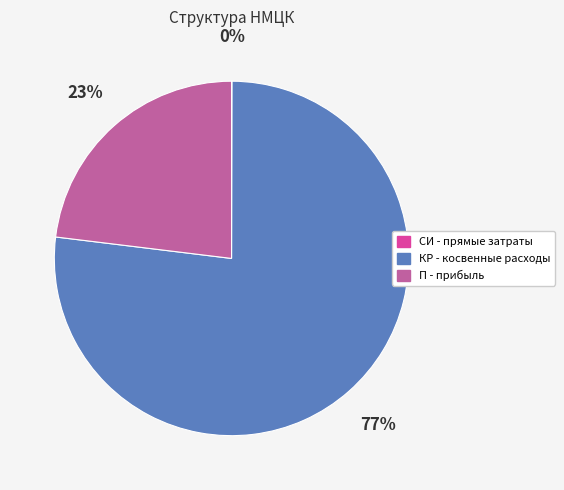

Do КР - косвенные расходы and П - прибыль together represent more than half of the pie?

Yes